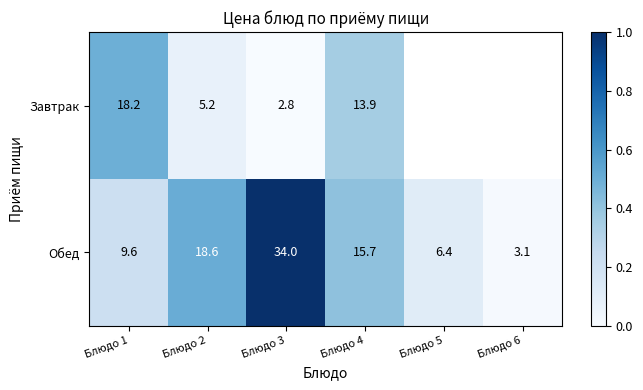

Is the value of Завтрак at Блюдо 1 greater than the value of Обед at Блюдо 4?

Yes